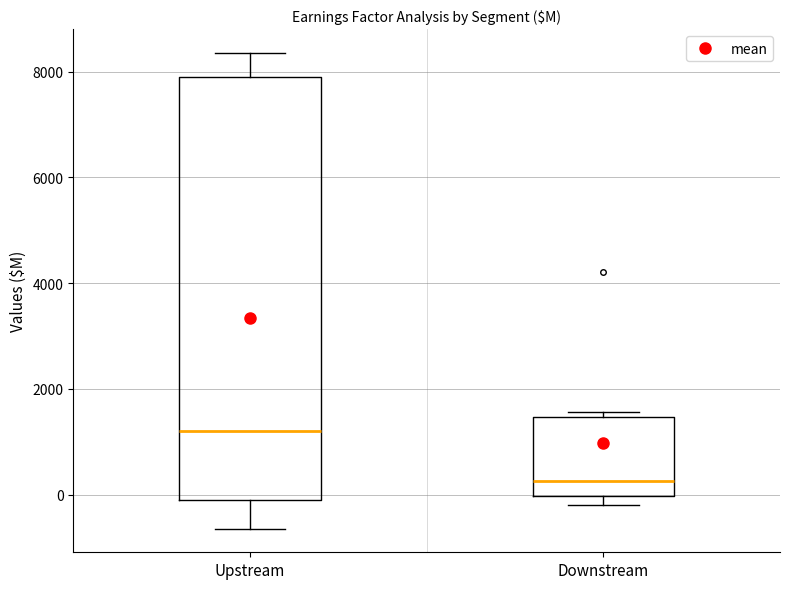

Which box is the tallest, from its lower edge to its upper edge?

Upstream